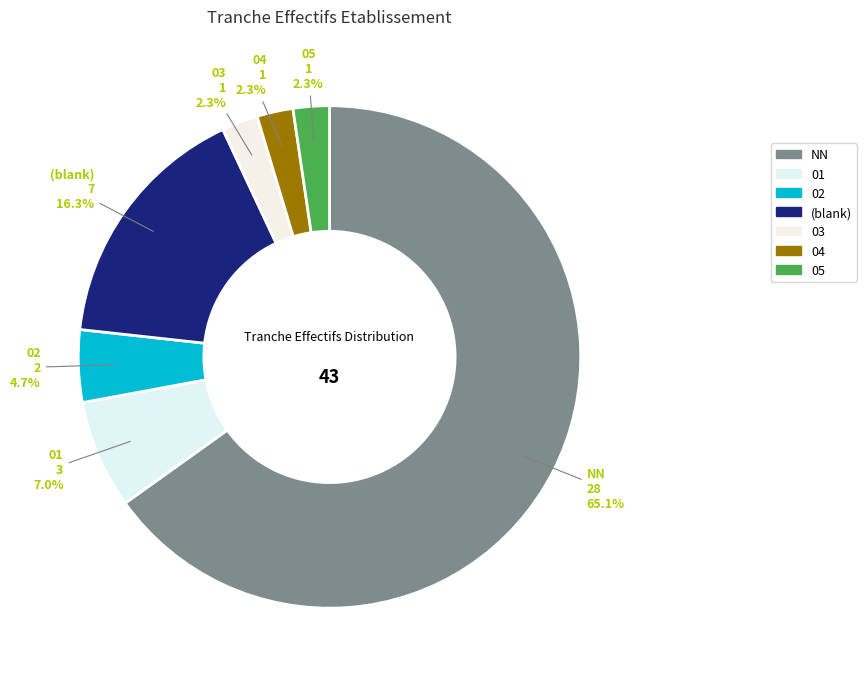

What is the ratio of the value at 02 to the value at 03?

2.0